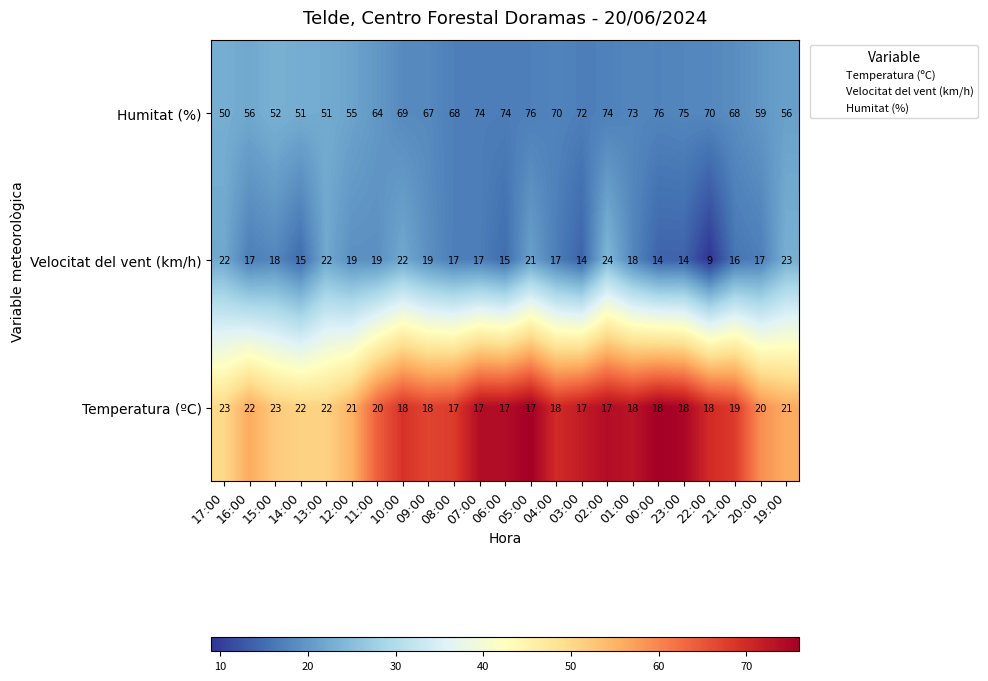

List the series in order of their peak value, lowest first.

Temperatura (ºC), Velocitat del vent (km/h), Humitat (%)